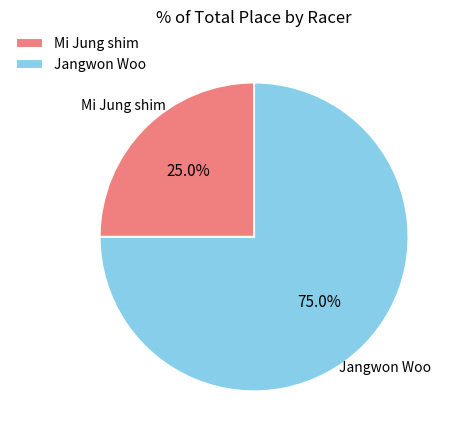

Count the number of slices in the pie.

2